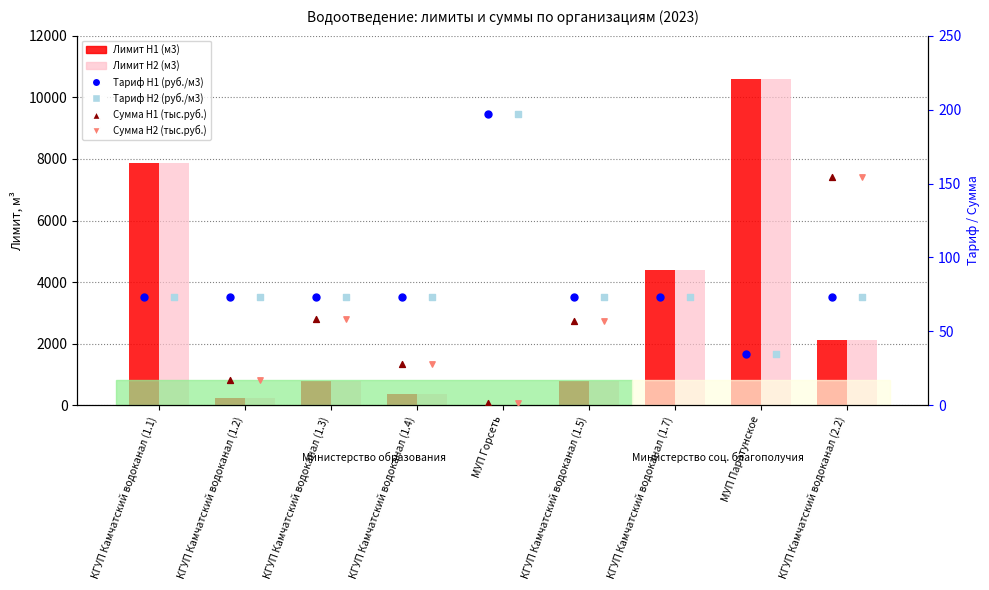

At which category is the sum across all series the highest?

МУП Паратунское